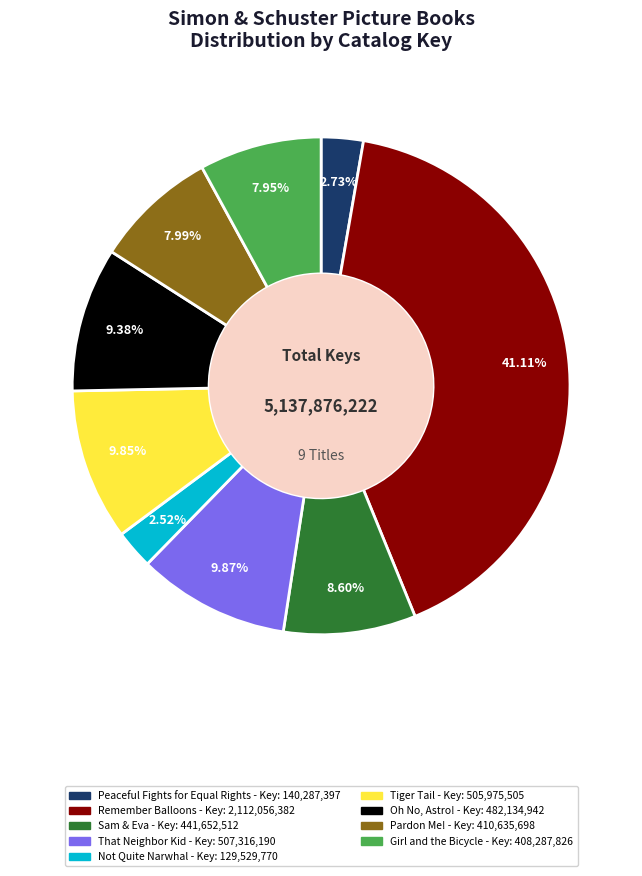

Combined, what portion of the pie is Oh No, Astro! and Girl and the Bicycle?

17.3%